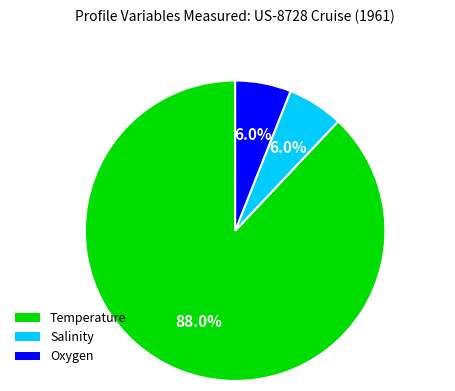

Is the sum of Oxygen and Salinity greater than half?

No